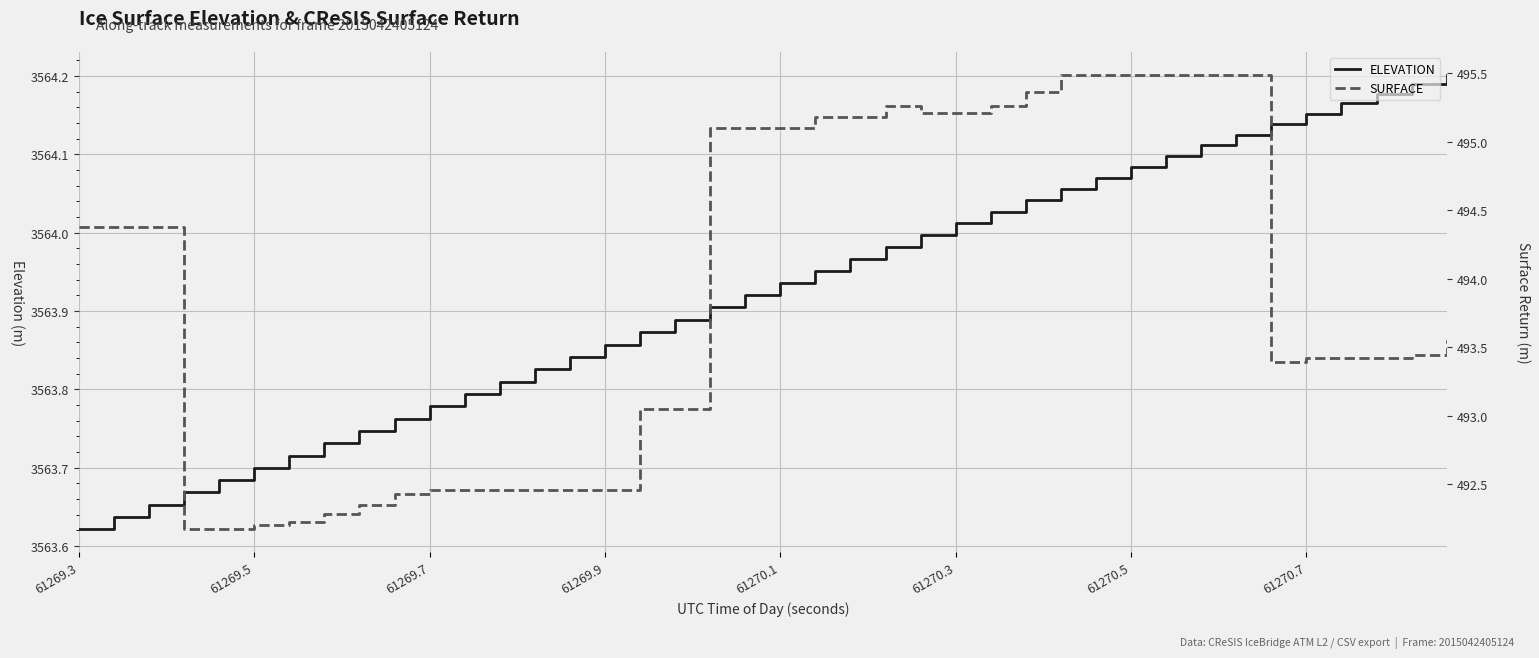

Where is the first local minimum for SURFACE?

34